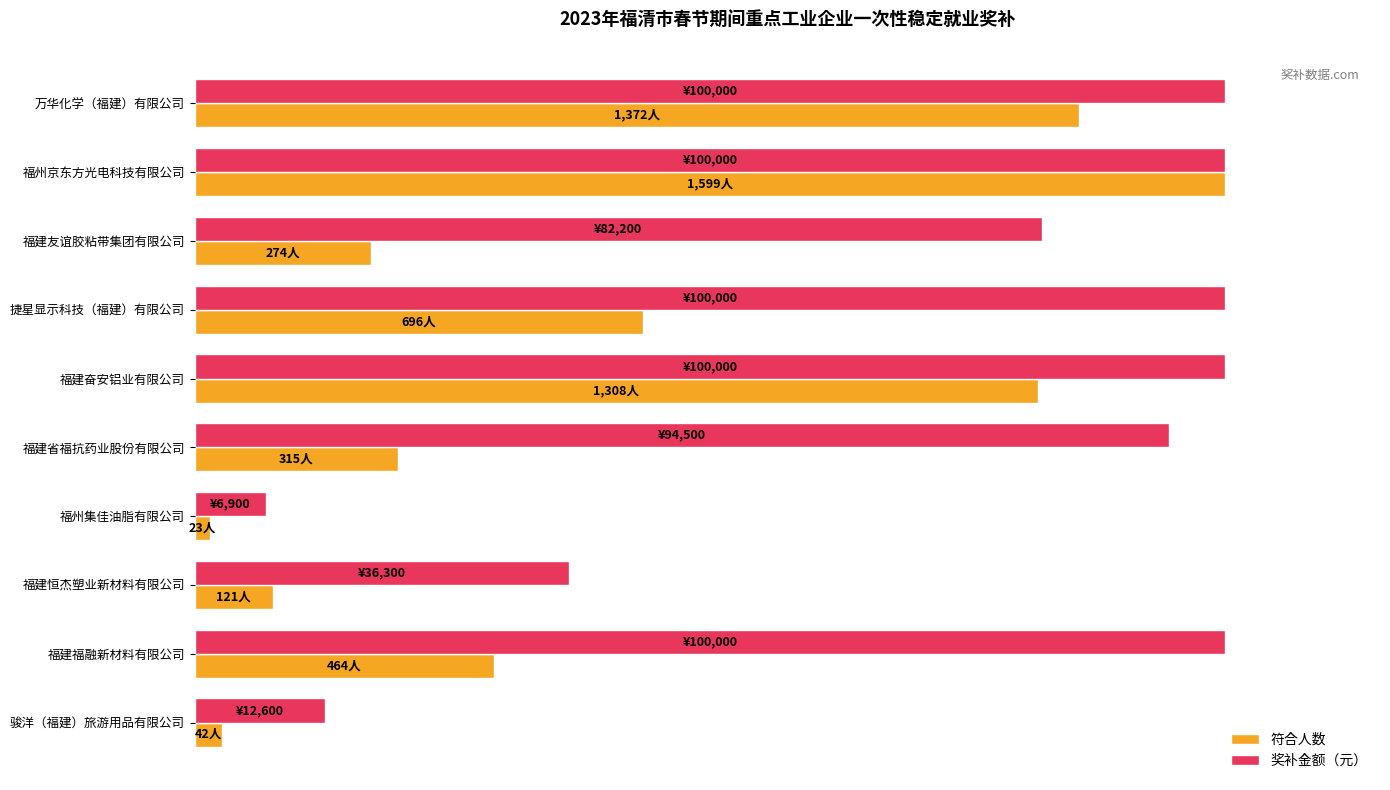

What are all the series names shown in the legend?

符合人数, 奖补金额（元）